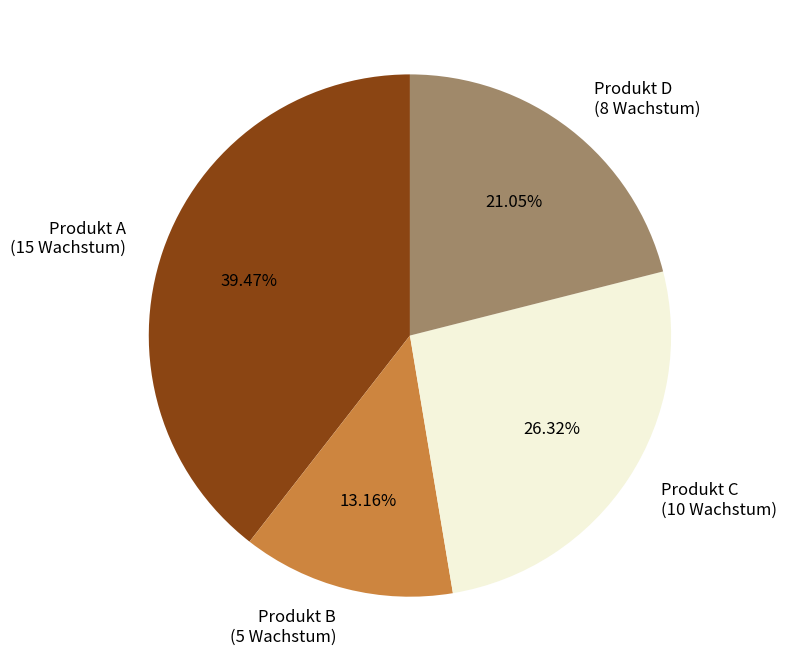

Approximately how many times larger is the value at Produkt A compared to Produkt B?

3.0